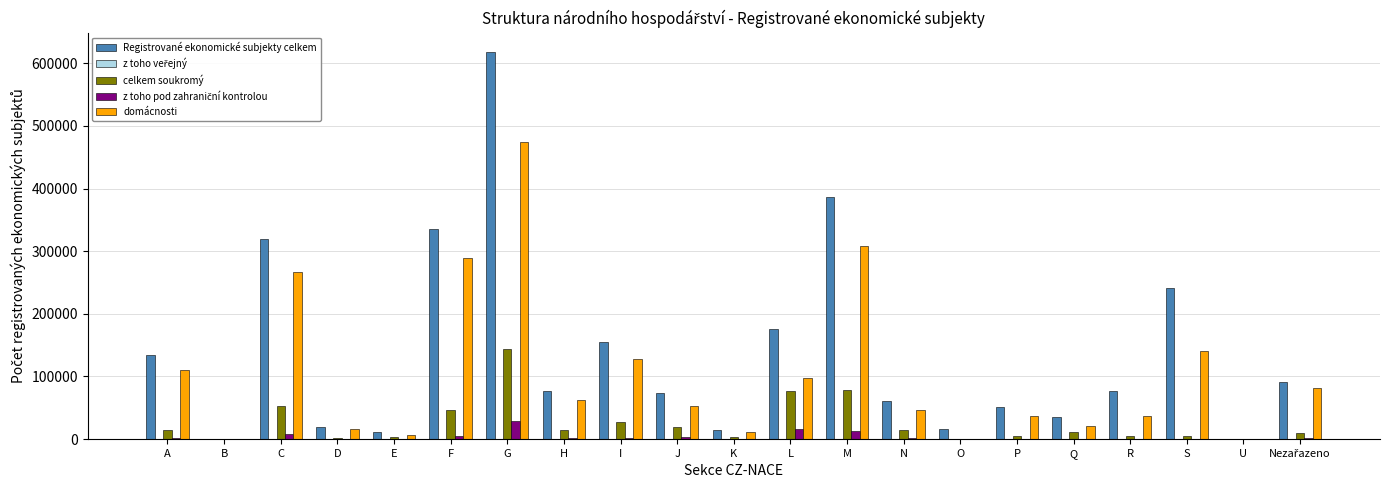

The domácnosti series shows 109657 at A. True or false?

True